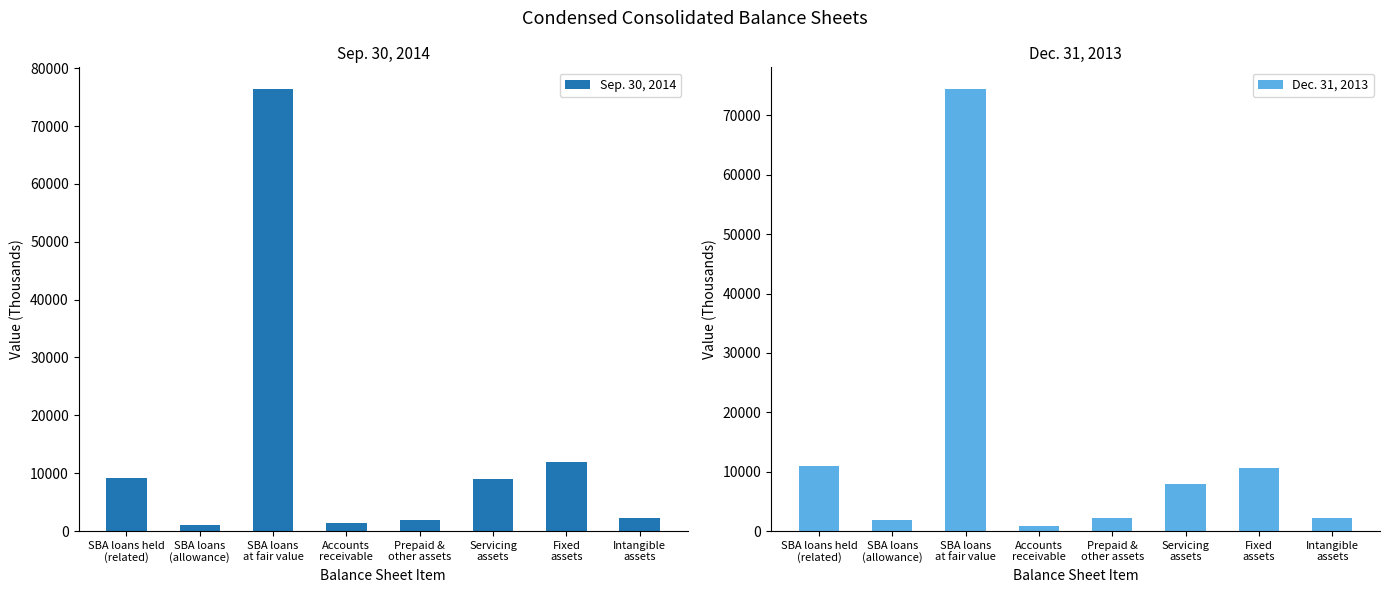

What are all the series names shown in the legend?

Sep. 30, 2014, Dec. 31, 2013